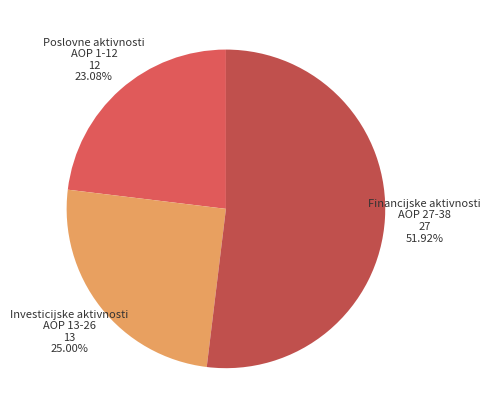

Is there a majority slice in this chart?

Yes